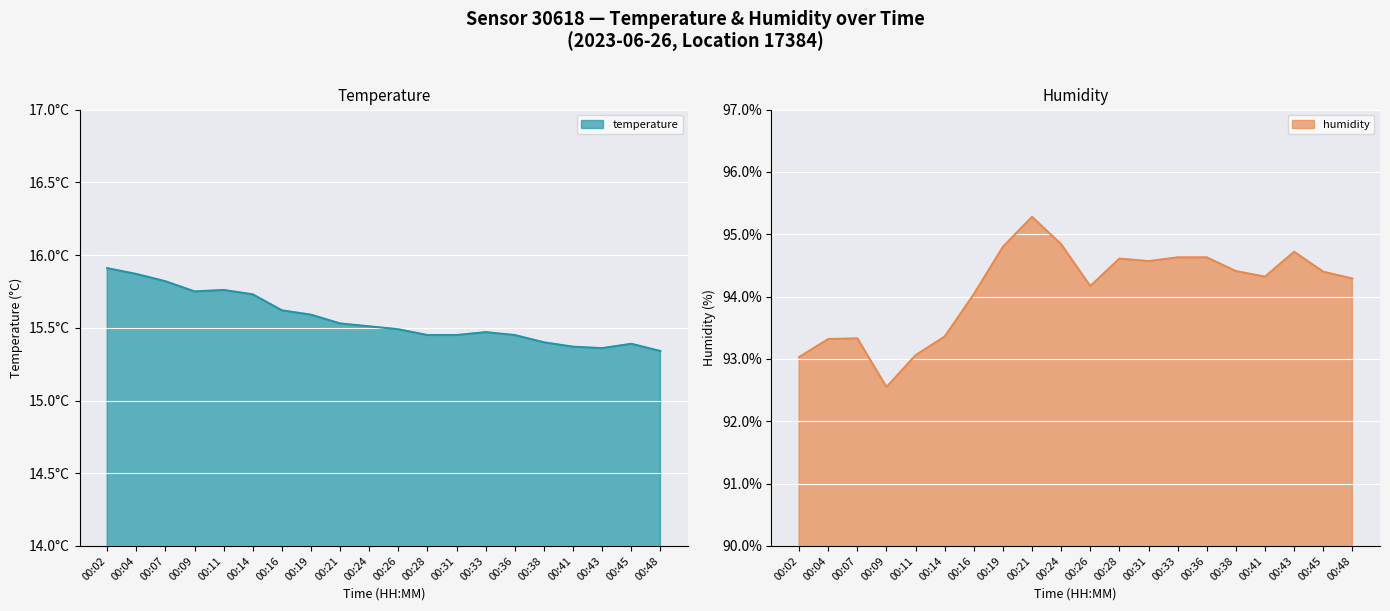

What is the difference between the maximum and minimum values in the temperature series?

0.6